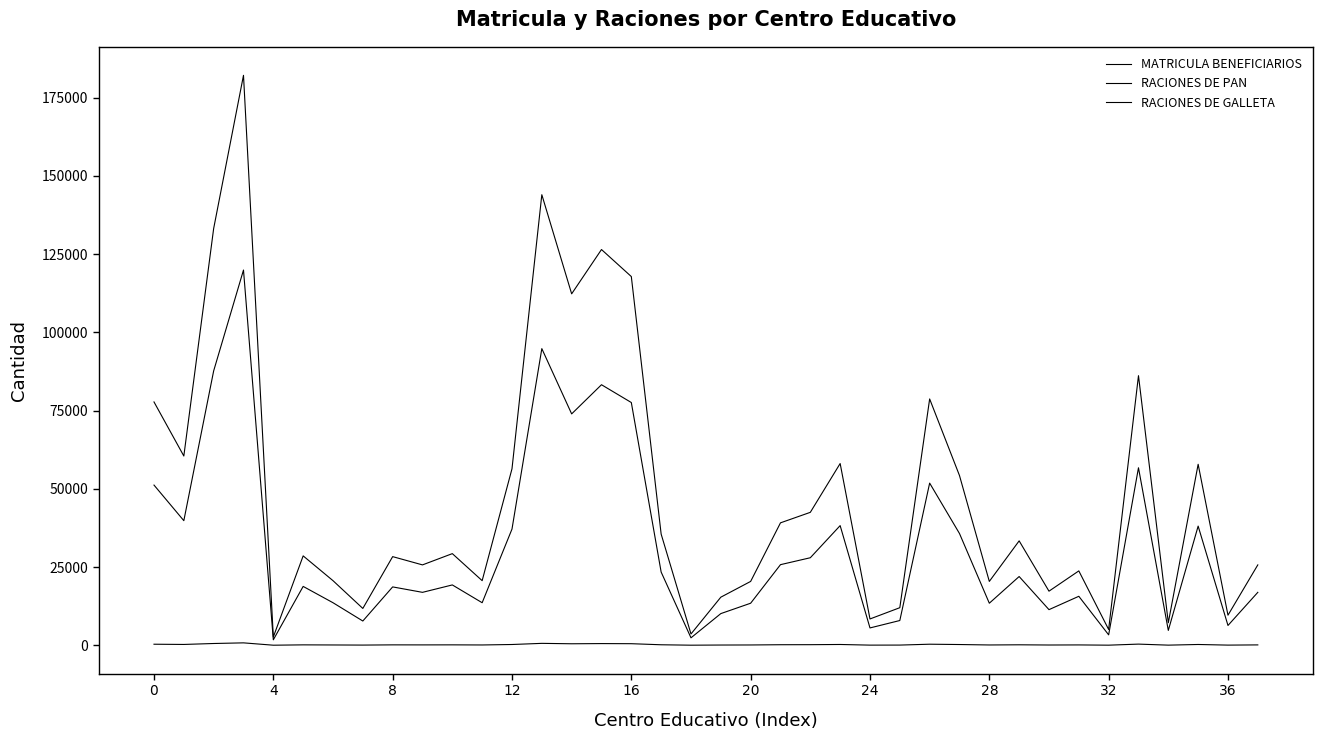

Does the chart display data point markers on the line(s)?

No